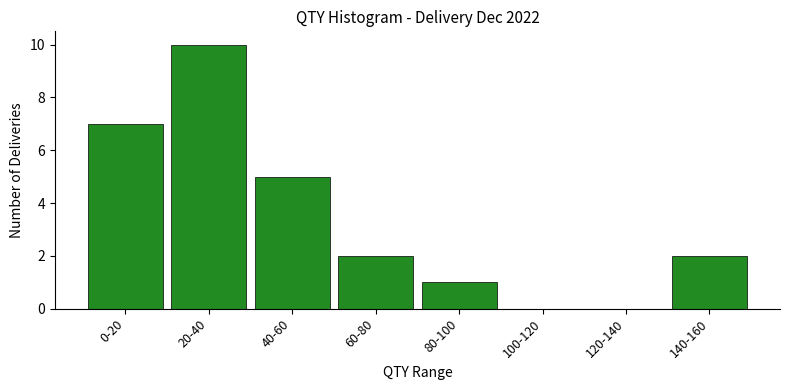

Reading left to right, what are all the values shown in this chart?

0-20=7	20-40=10	40-60=5	60-80=2	80-100=1	100-120=0	120-140=0	140-160=2